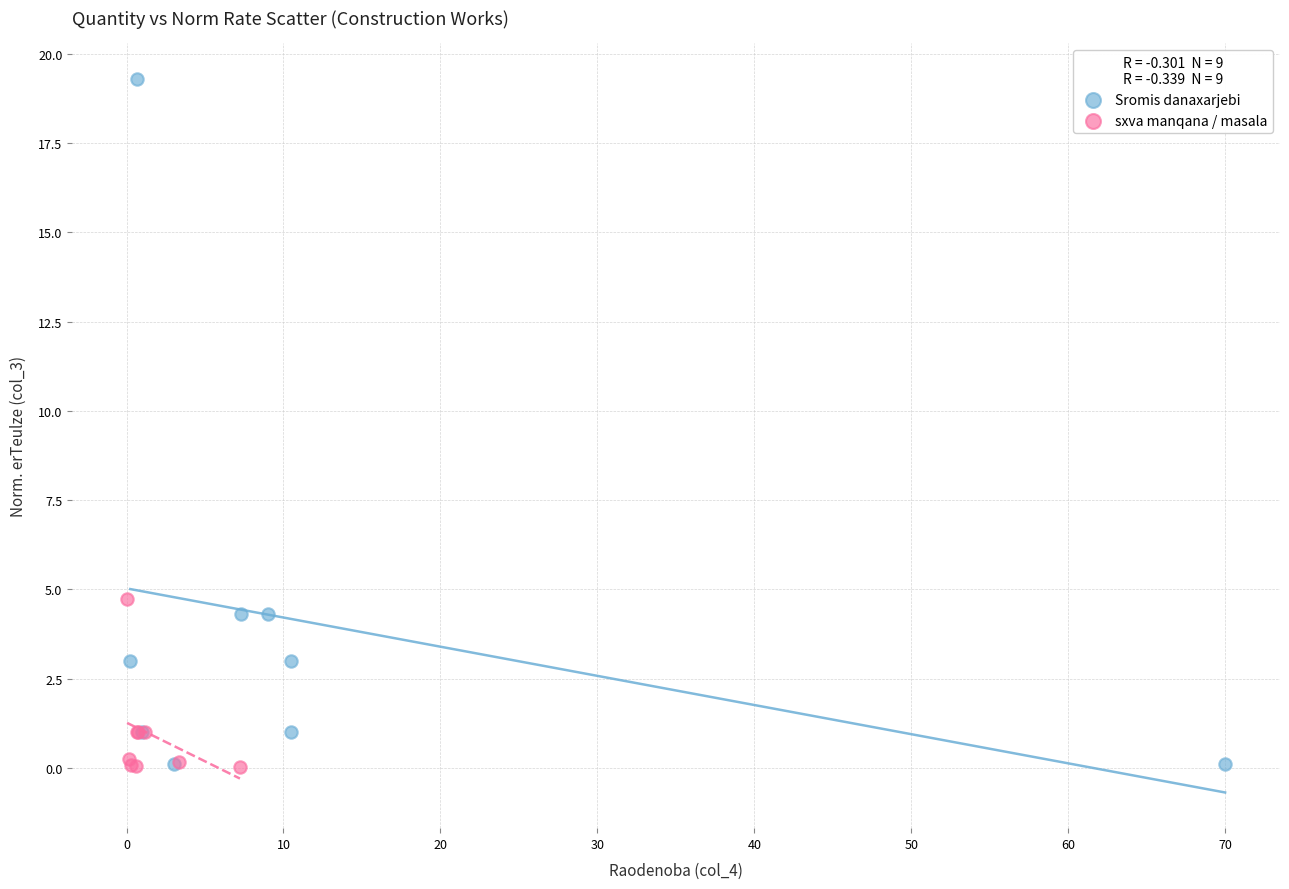

Which series contains the highest Y value?

Sromis danaxarjebi